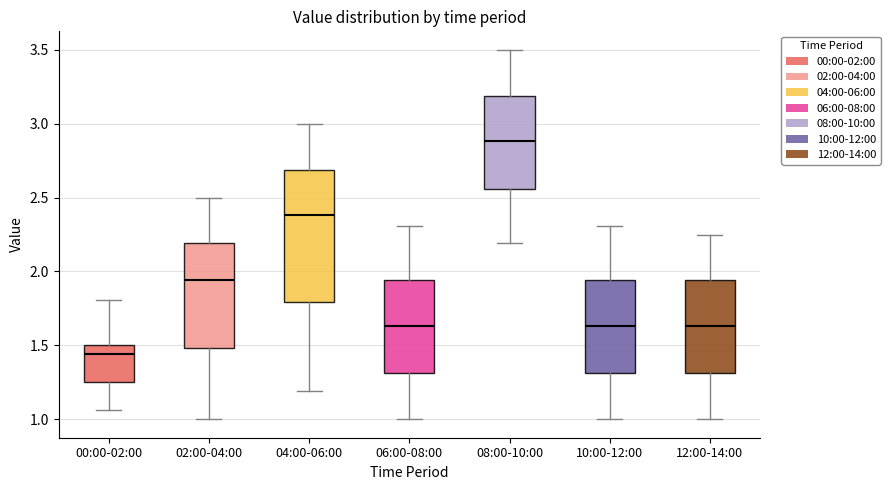

Where does the lower whisker of the box for 12:00-14:00 end on the y-axis? The values are not printed on the chart, so give them approximately, as read against the axis.

1.00